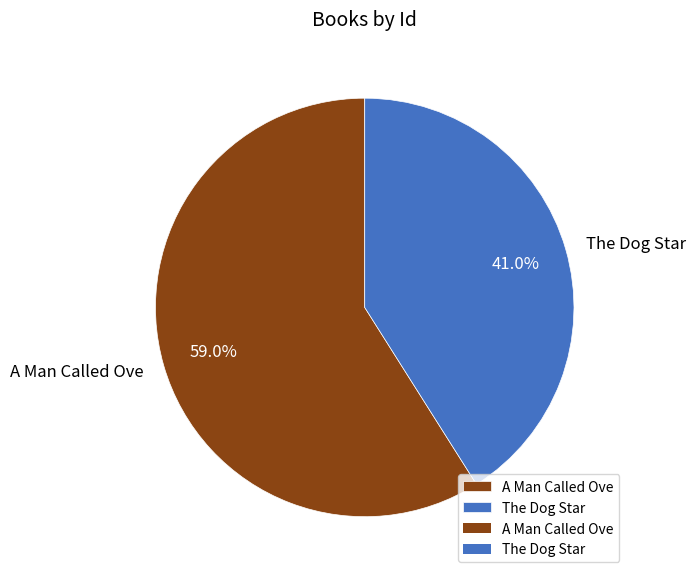

Which category accounts for the majority?

A Man Called Ove